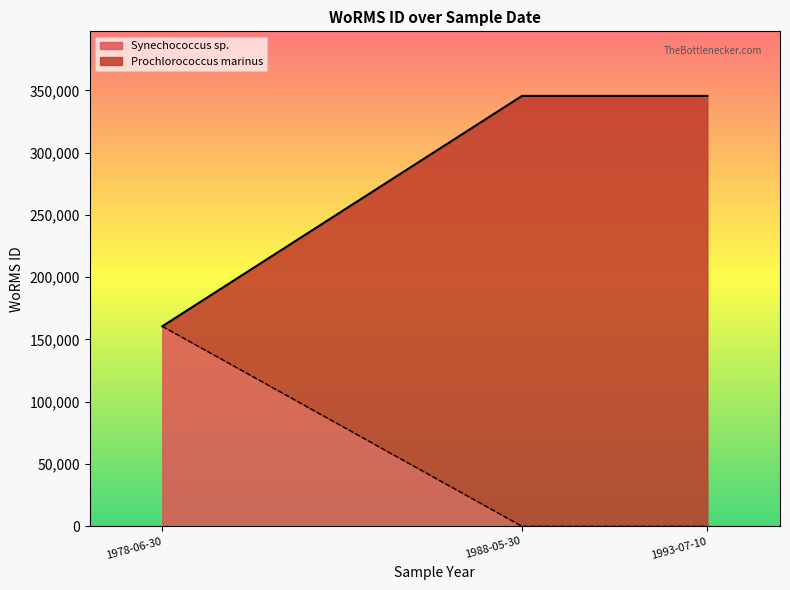

At which label does Prochlorococcus marinus reach its peak?

1978-06-30